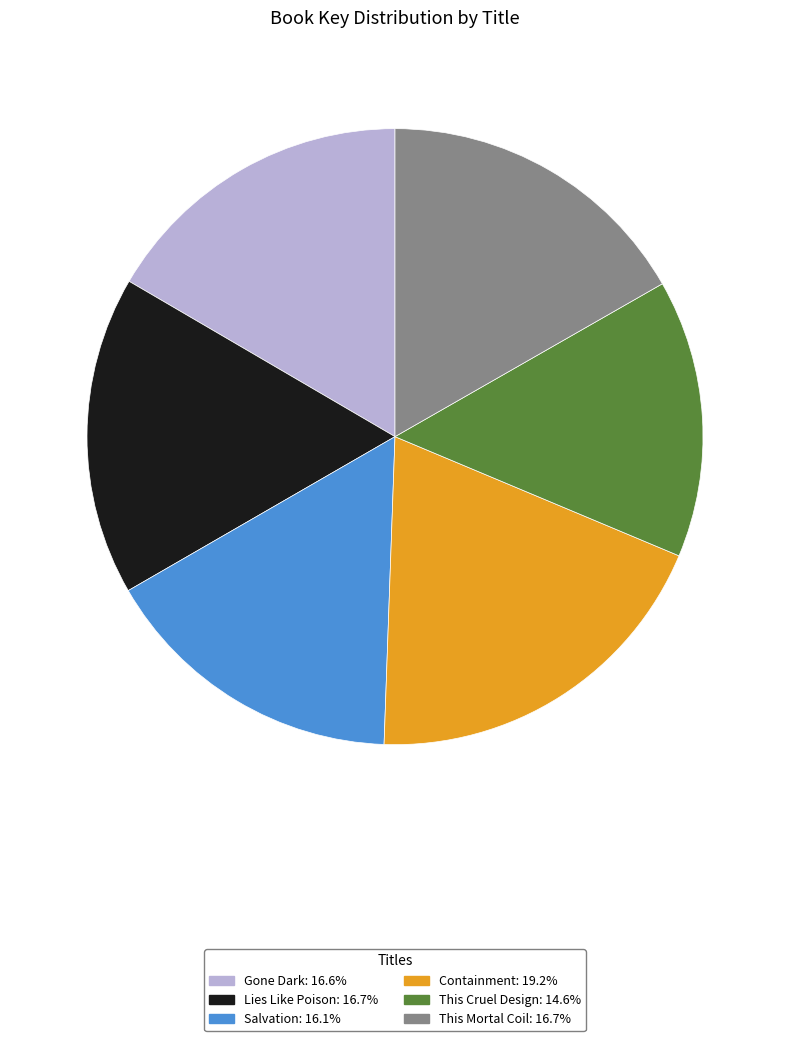

Is it true that Gone Dark is 24% of the pie?

False